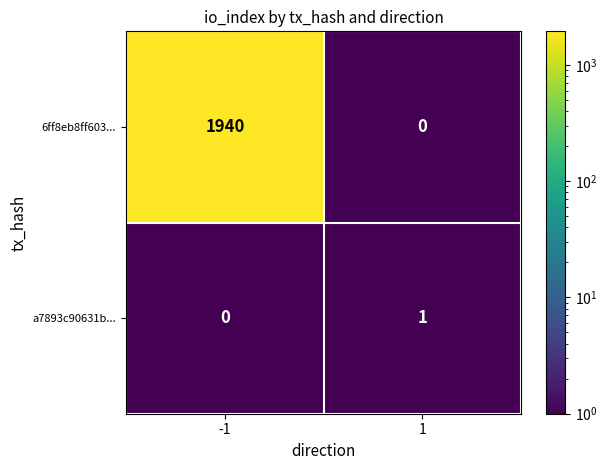

Rank the series at 1 from lowest to highest value.

6ff8eb8ff603..., a7893c90631b...